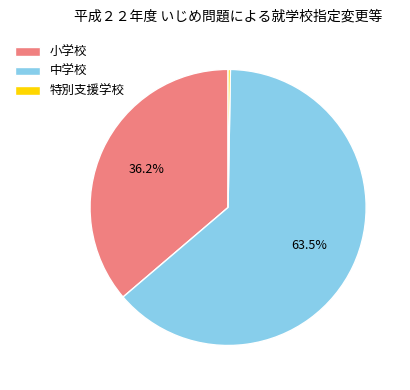

Which category has the biggest portion of the pie?

中学校